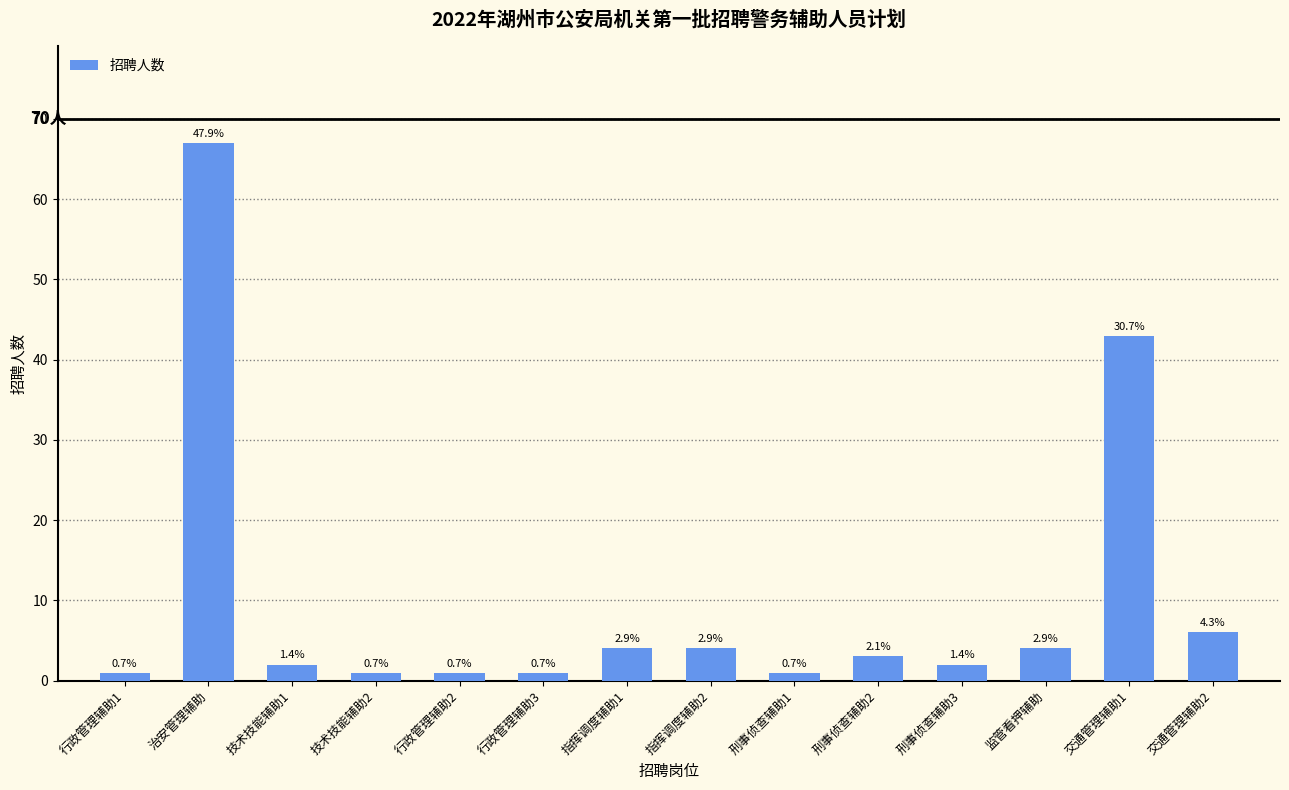

Which label corresponds to the smallest value in the chart?

行政管理辅助1